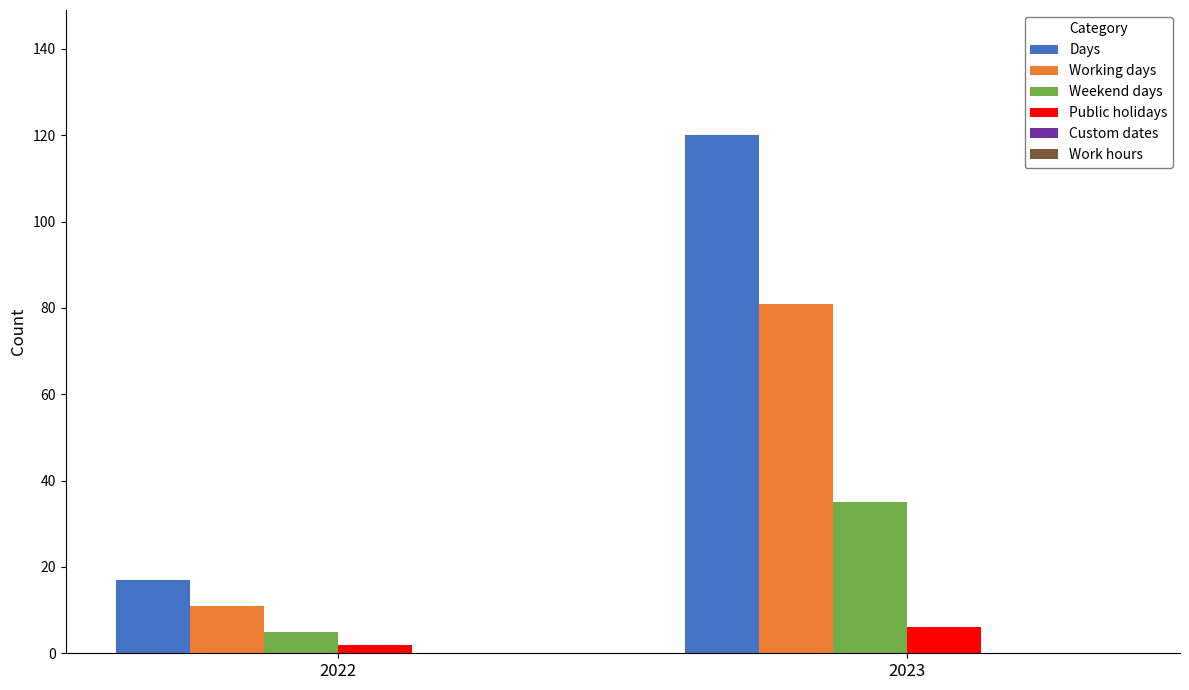

Does the chart contain stacked bars?

No